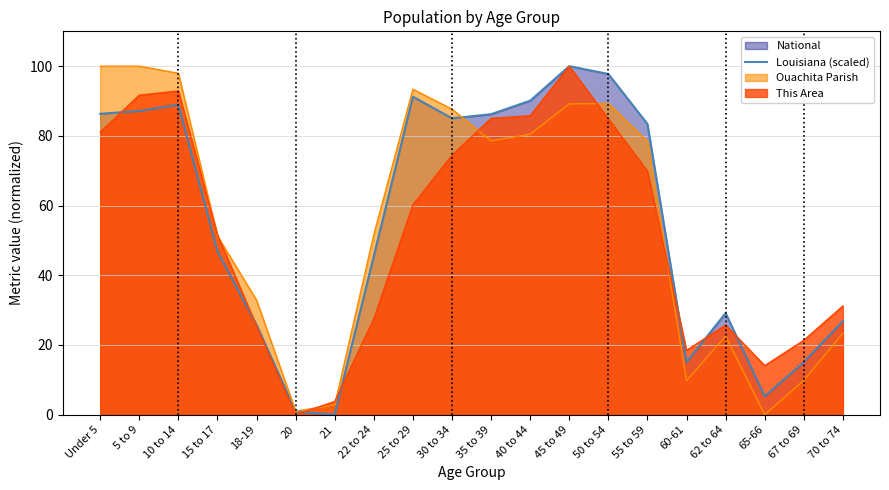

Count the number of values greater than 83.

10